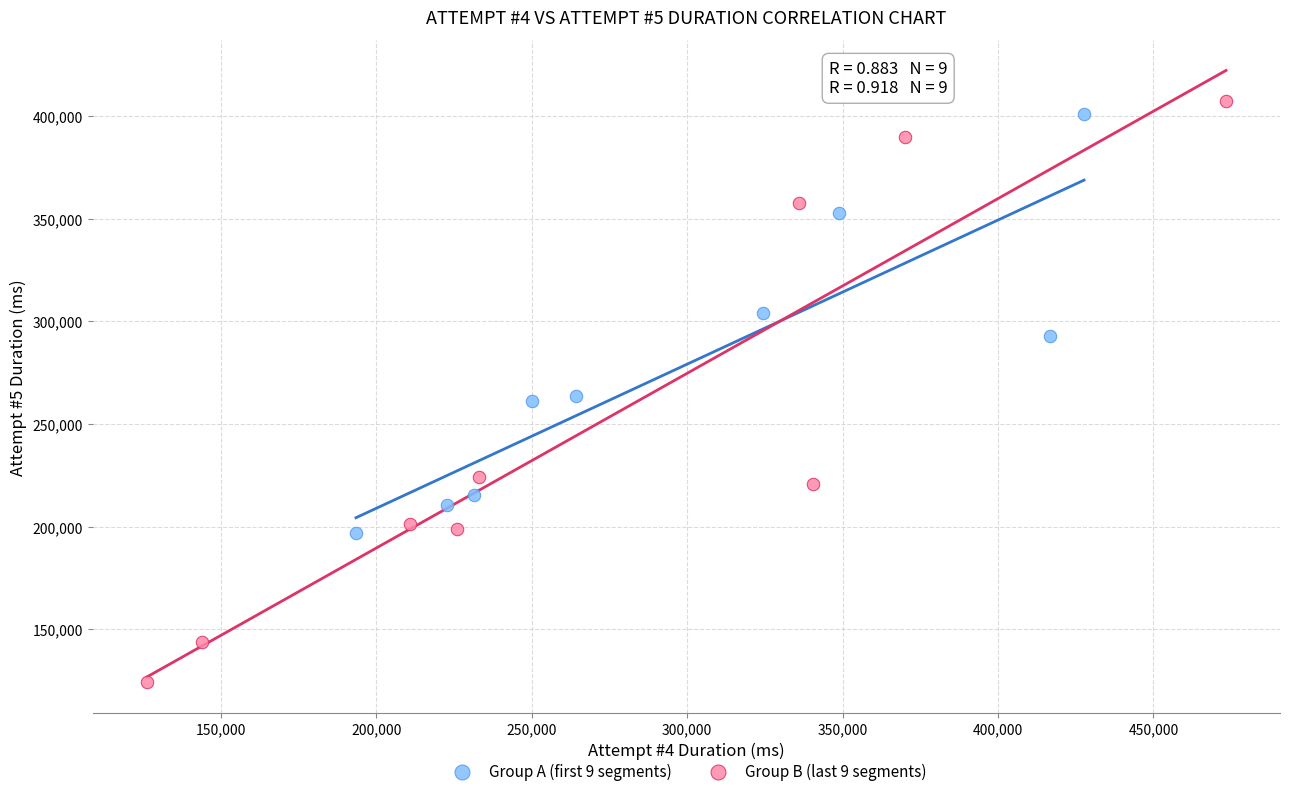

Which series reaches the maximum Y coordinate?

Group B (last 9 segments)